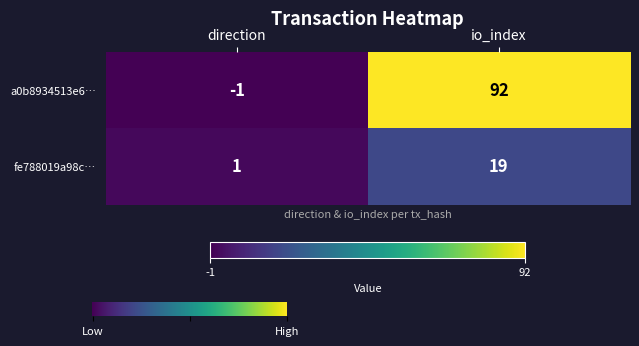

Which series has the largest range (max minus min)?

a0b8934513e6…